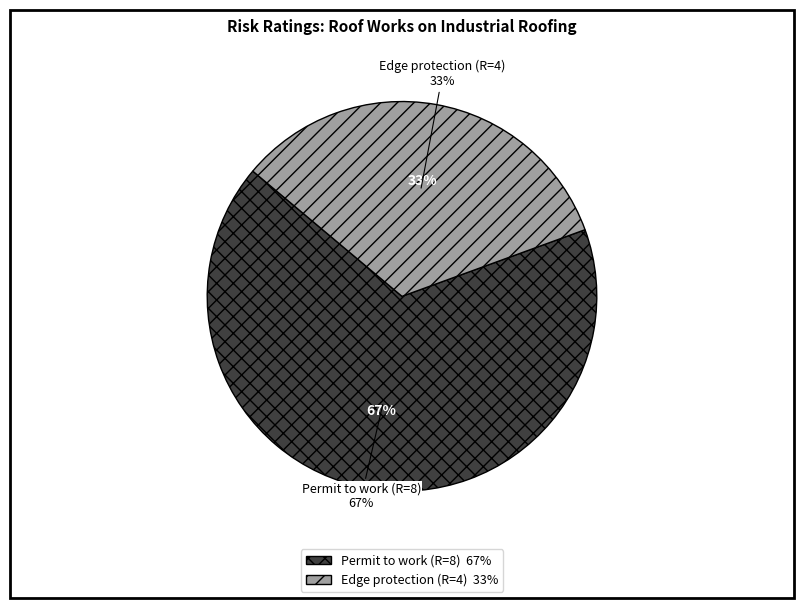

Which slice is the smallest?

Edge protection (R=4)